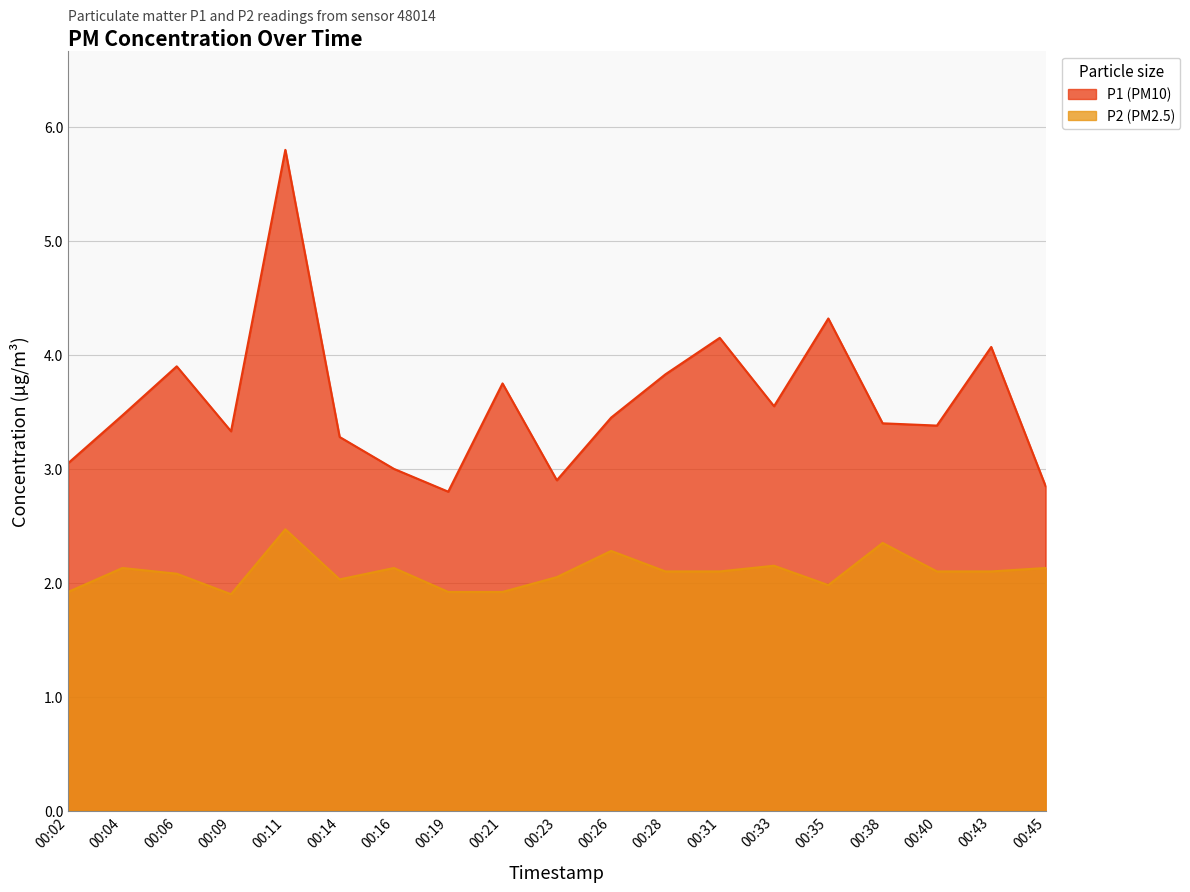

Is it true that P1 equals 3.3 at 00:09?

True